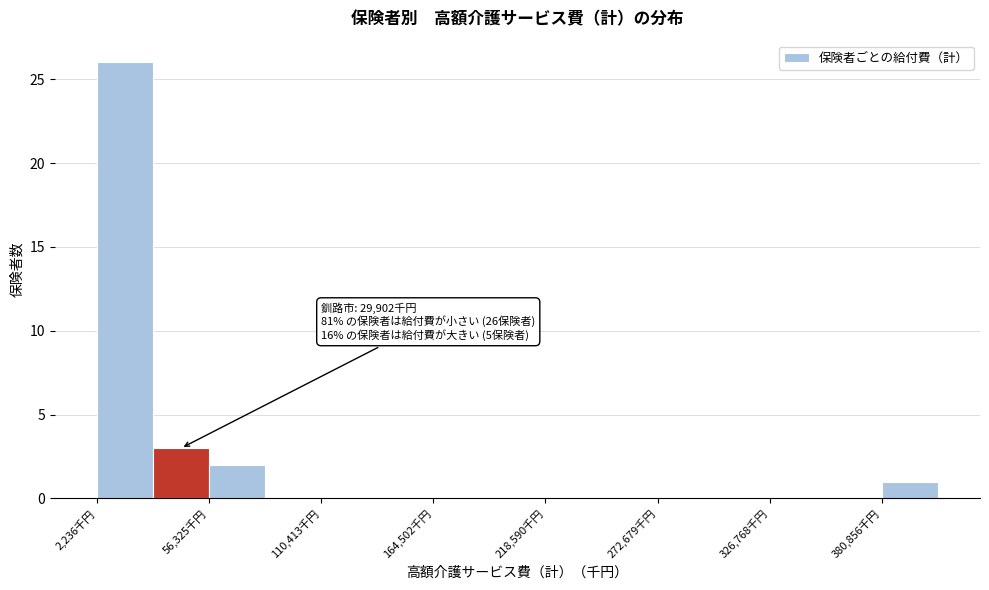

Around what value on the x-axis is the tallest bar? Give the approximate position of its centre, as read against the axis.

20000